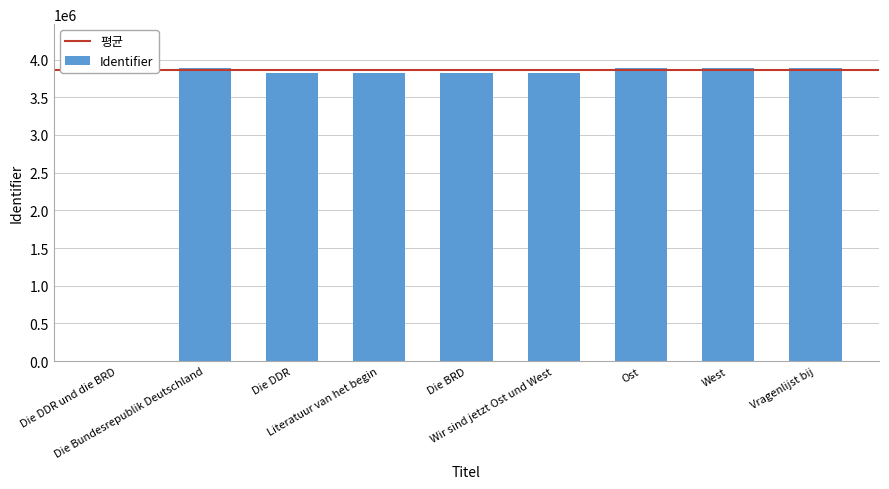

What is the maximum value shown in the chart?

3887642